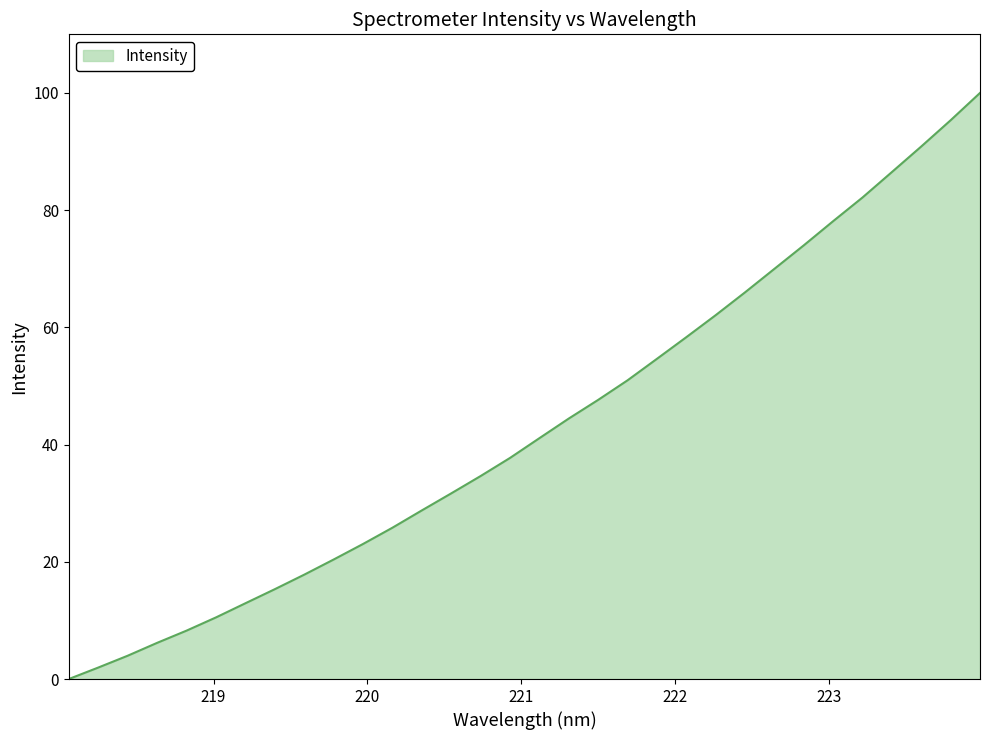

True or false: there are more than 0 points higher than both neighbors.

False